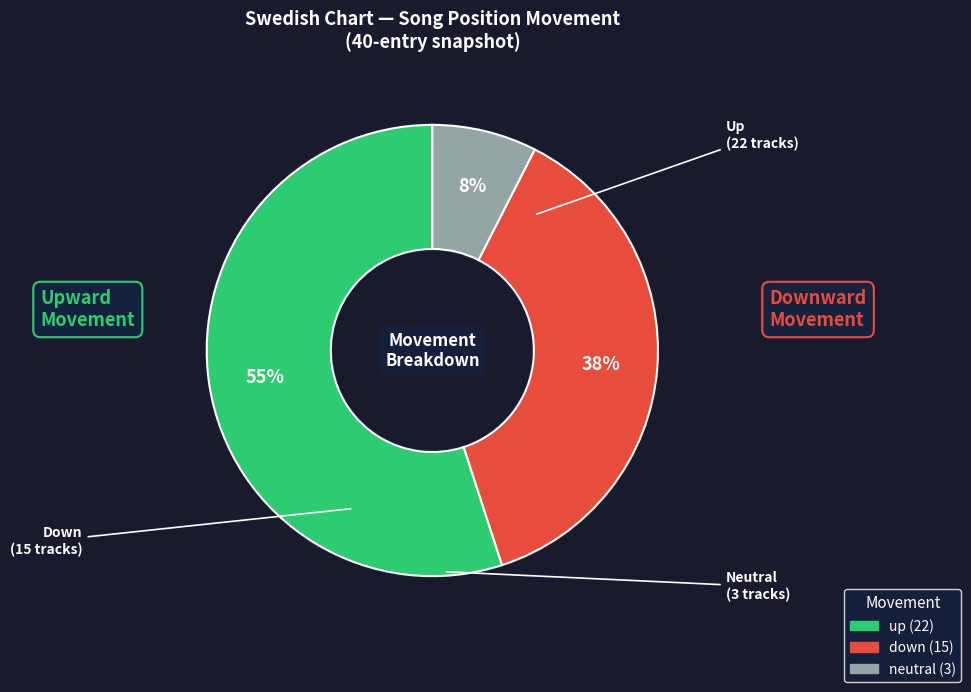

Does any single category account for the majority?

Yes